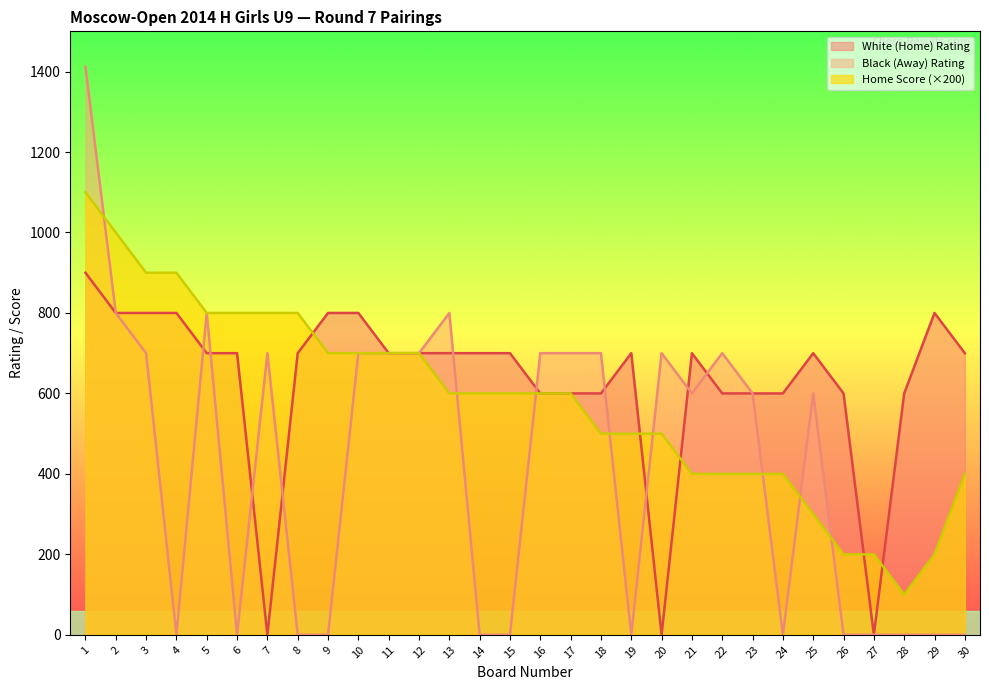

Between 12 and 28, which is larger?

12